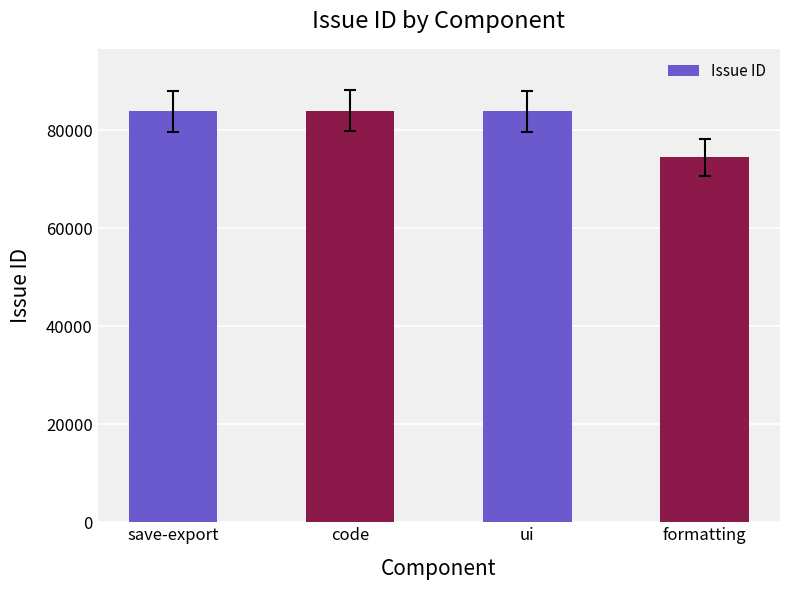

At which label is the value closest to 79225?

ui